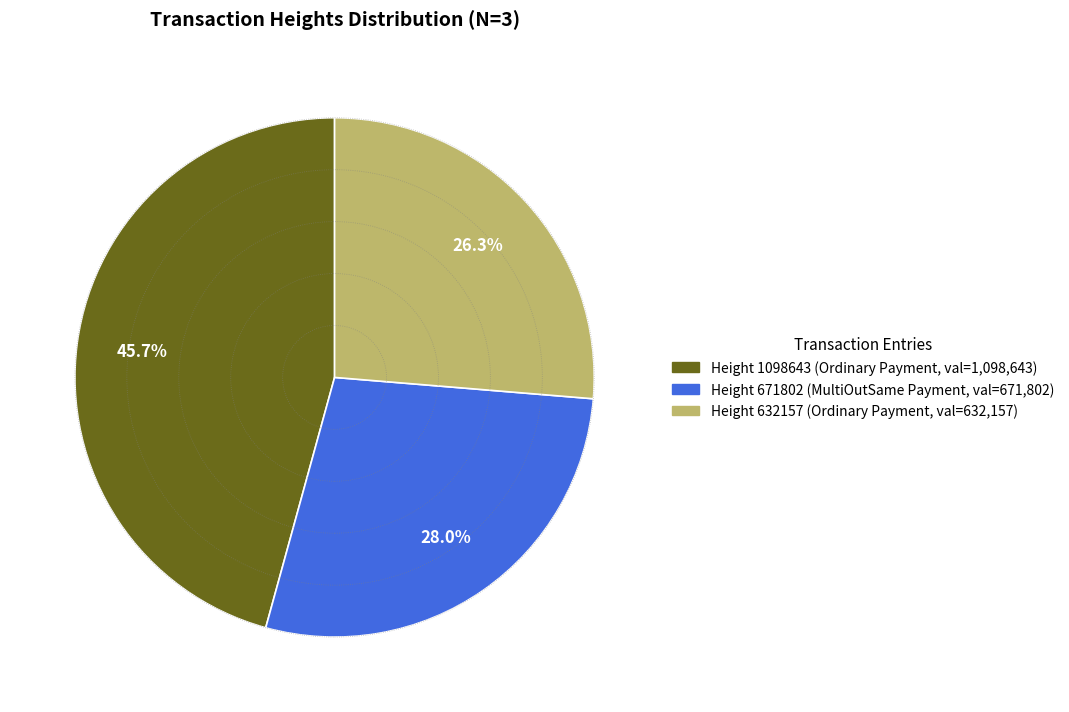

What is the ratio of the value at Height 1098643 to the value at Height 671802?

1.6